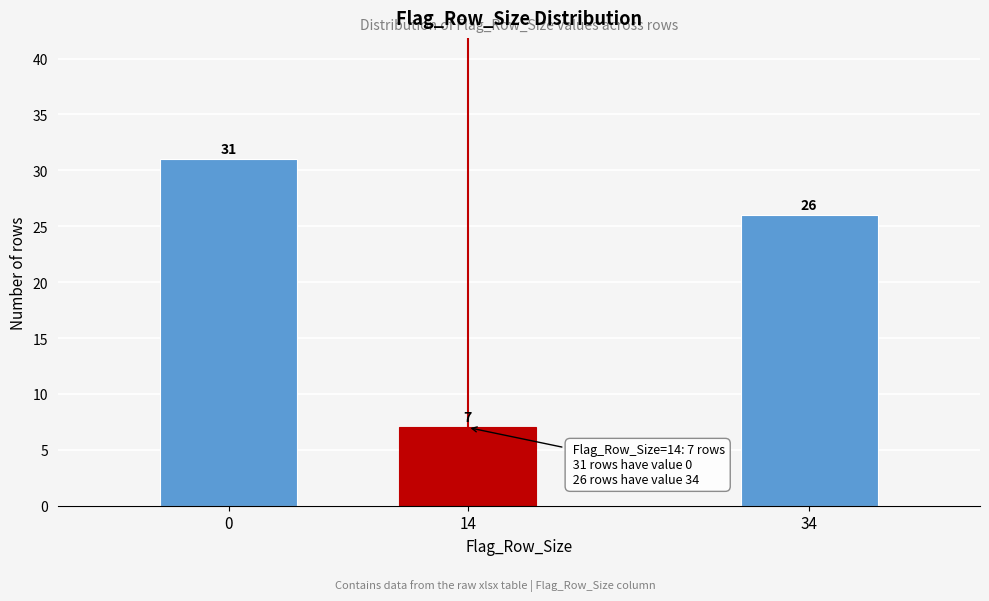

Reading right to left, extract all data points from this chart.

26	7	31